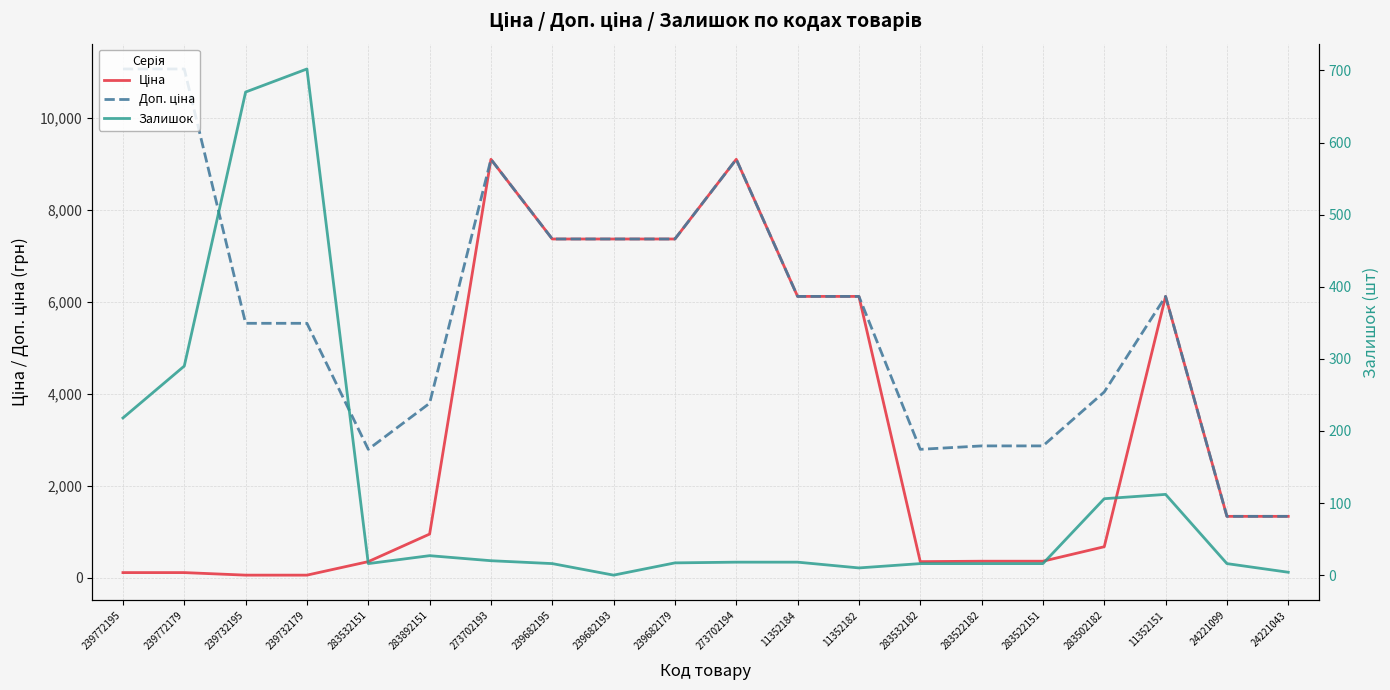

Is this an area chart (filled region under the line)?

No